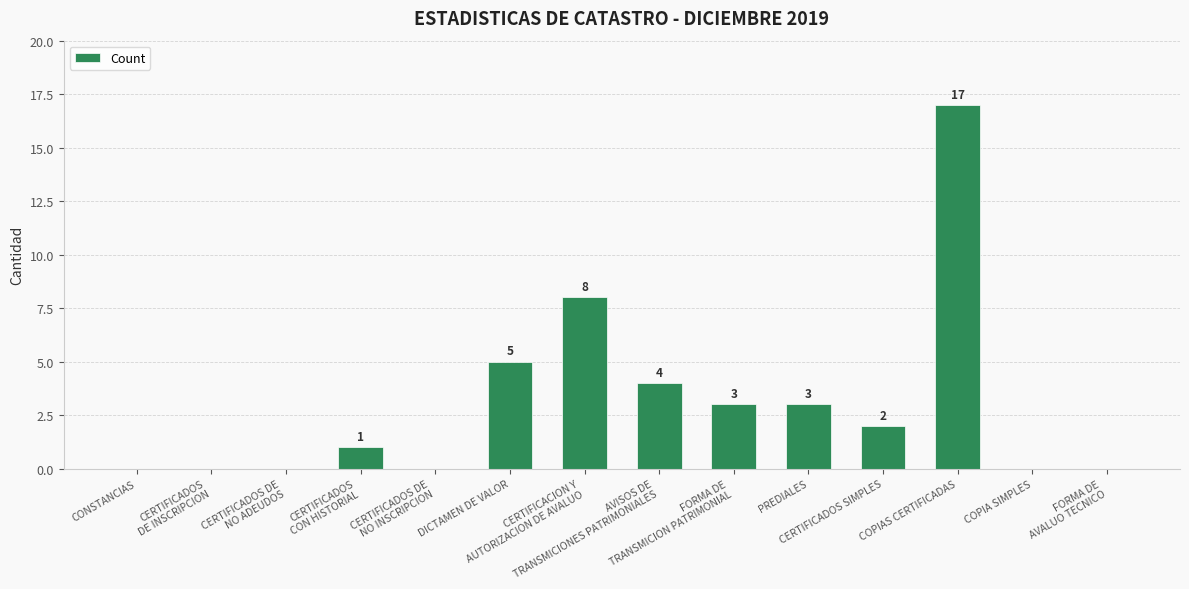

The chart shows a value of 3 at PREDIALES. True or false?

True